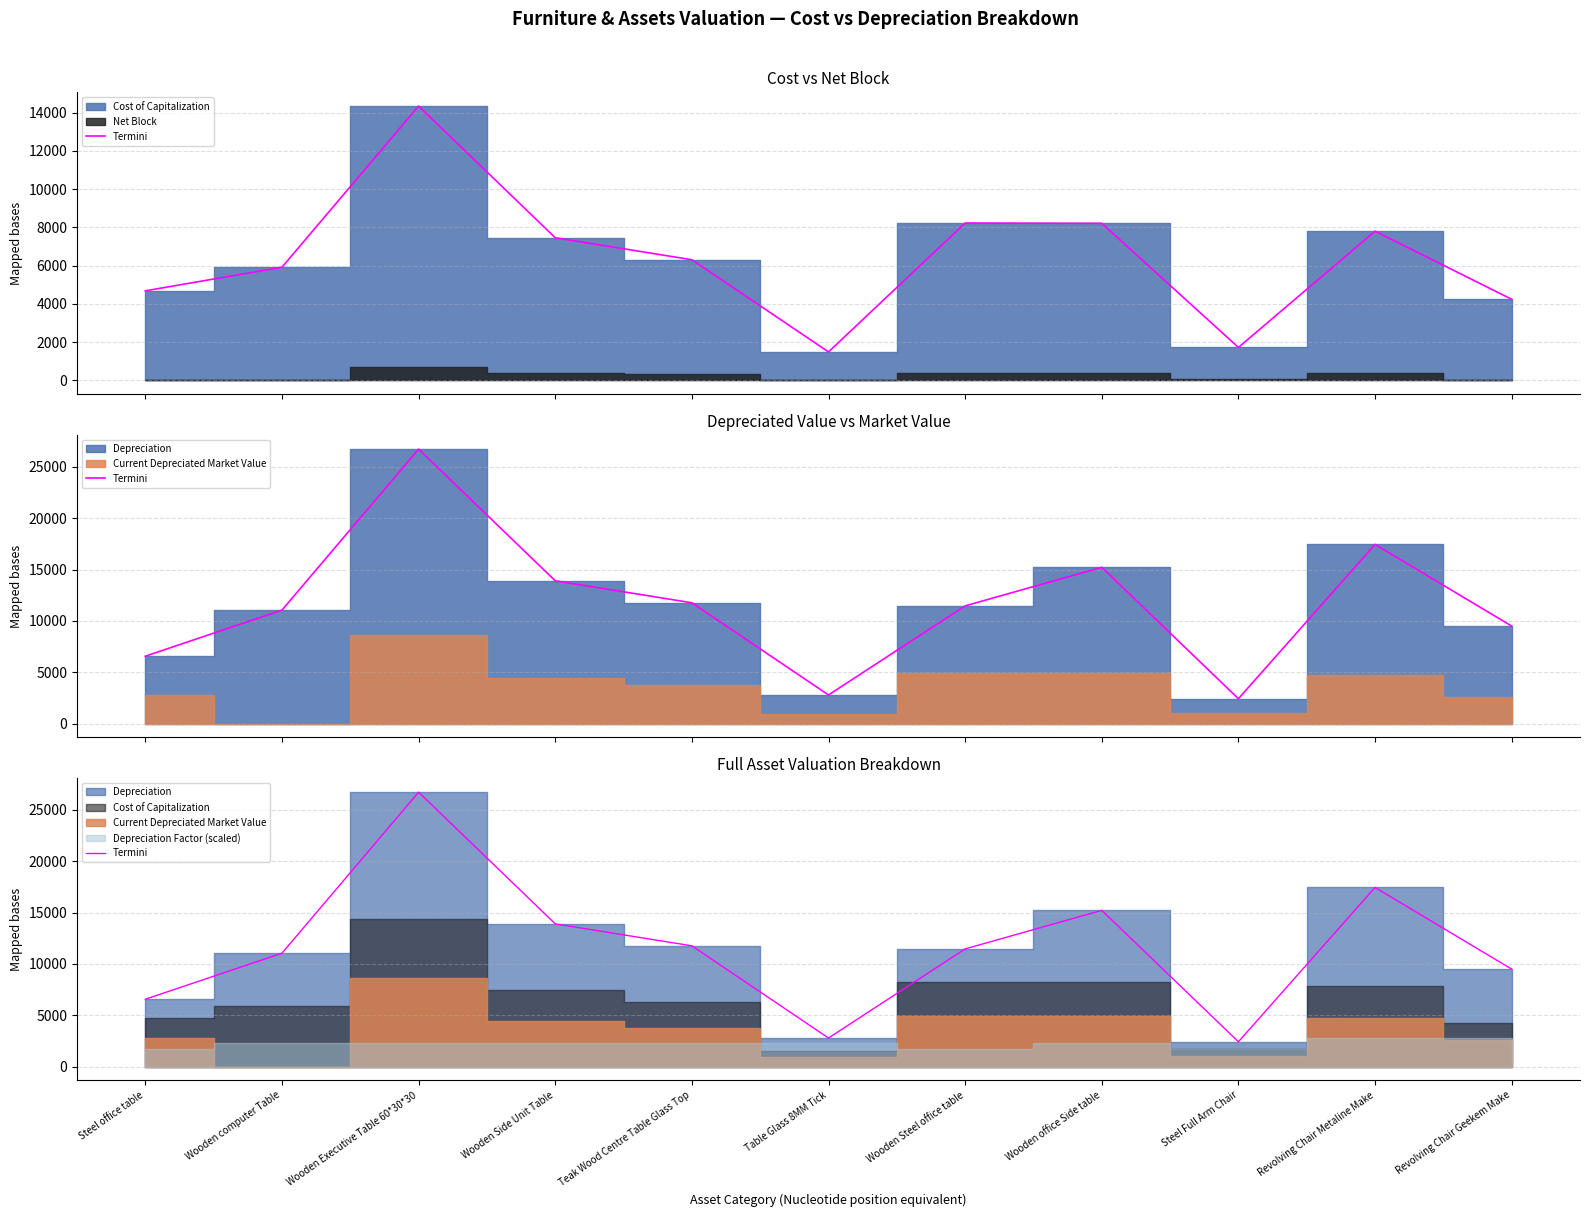

Is it true that the value at Revolving Chair Metaline Make is 24375.3?

False